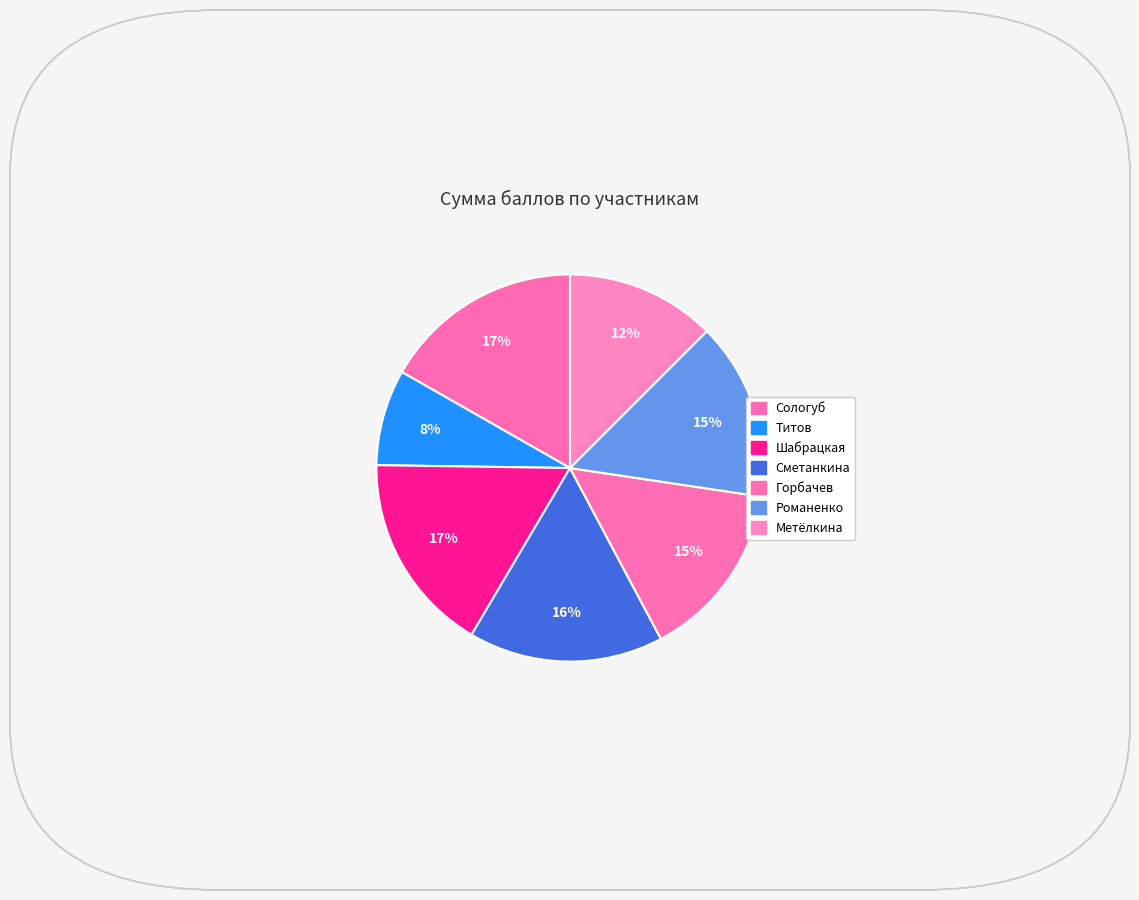

True or false: Метёлкина accounts for 12% of the total.

True